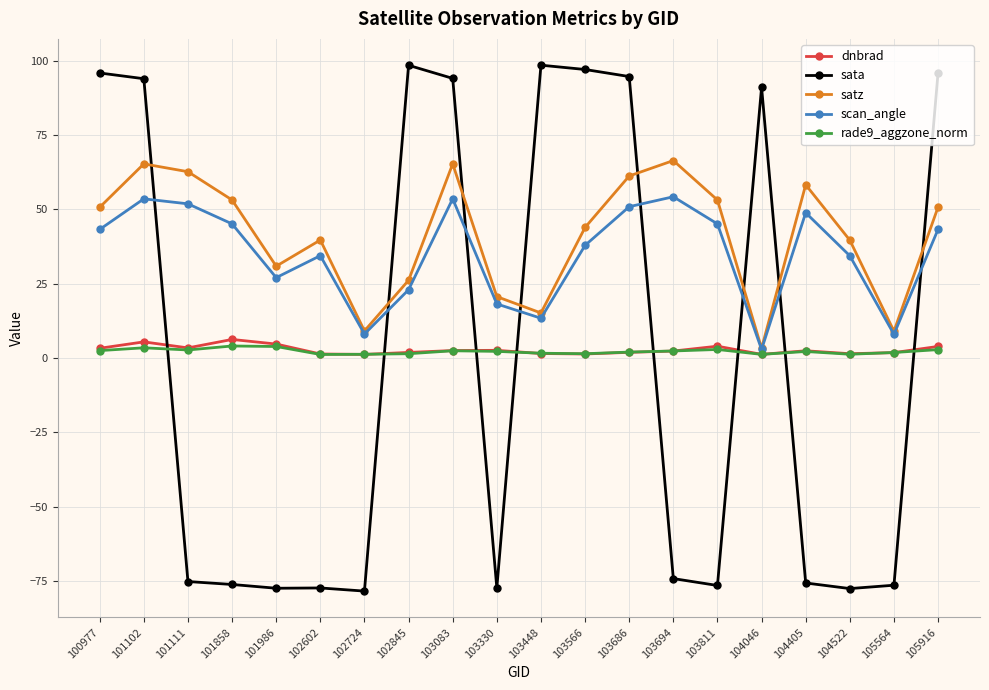

Which series changed the most between 103566 and 103811?

sata